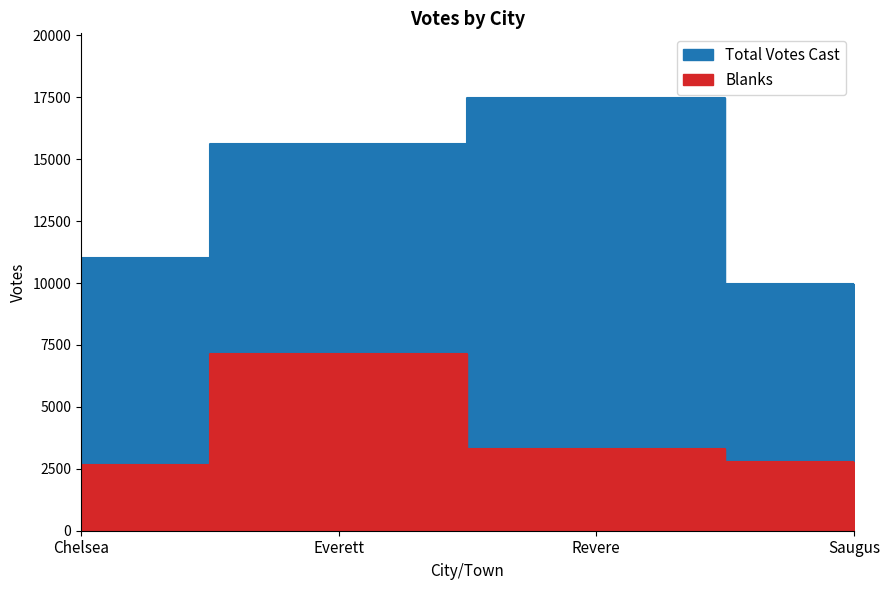

Between Everett and Saugus, which is larger?

Everett